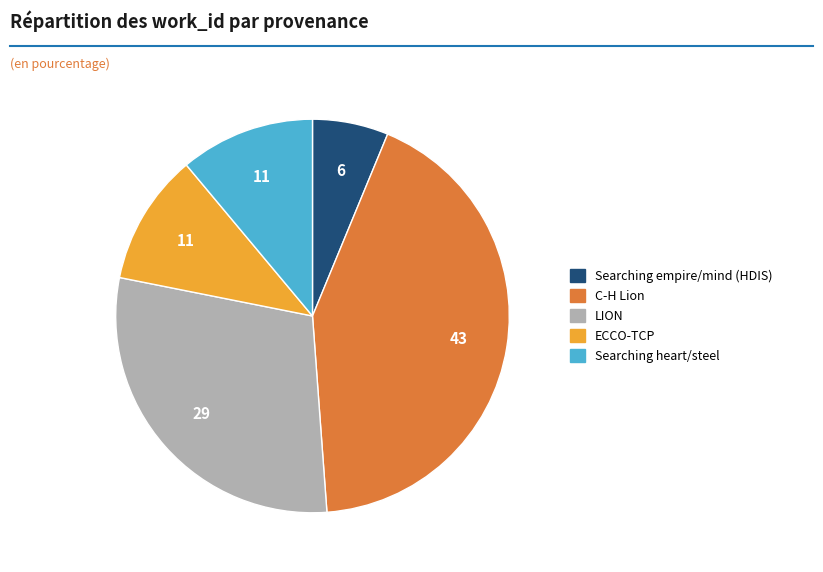

Is there any slice that represents more than half of the pie?

No